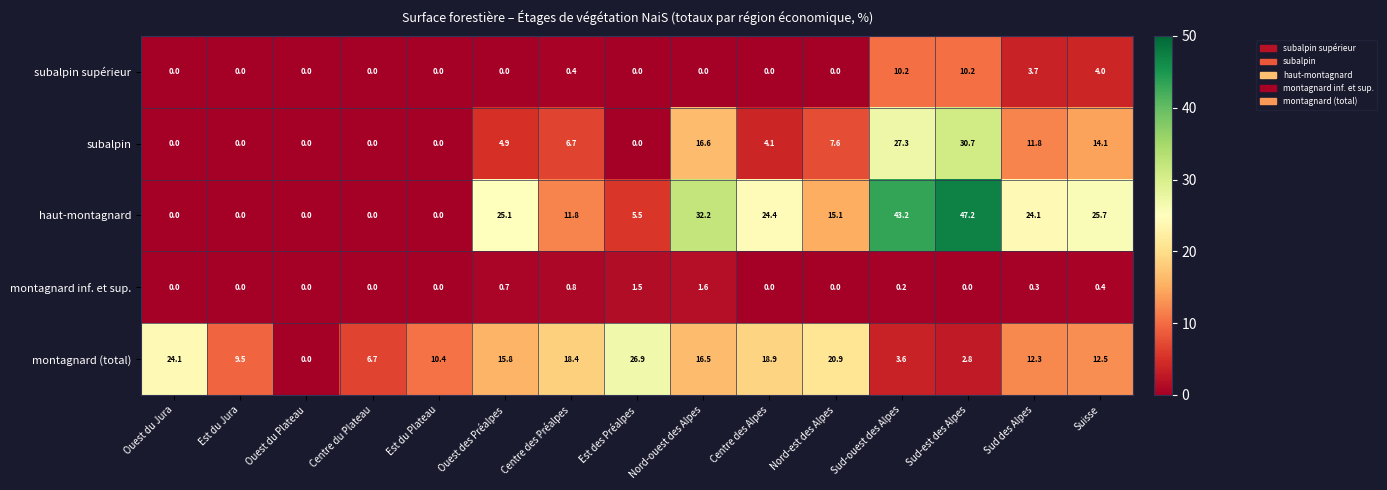

Count the montagnard inf. et sup. values in the range 0 to 1.

13